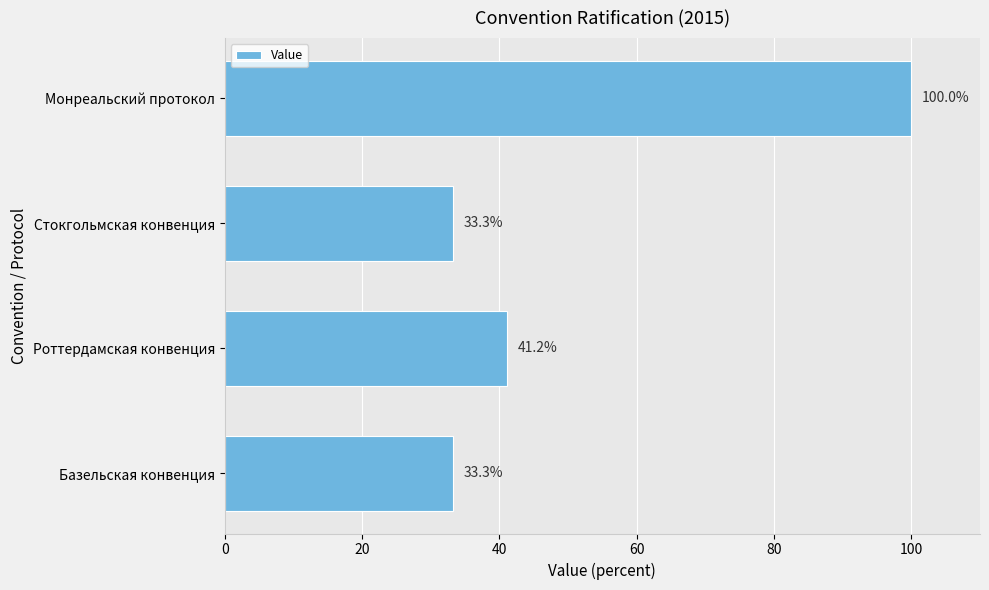

What is the ratio of the value at Стокгольмская конвенция to the value at Роттердамская конвенция?

0.8